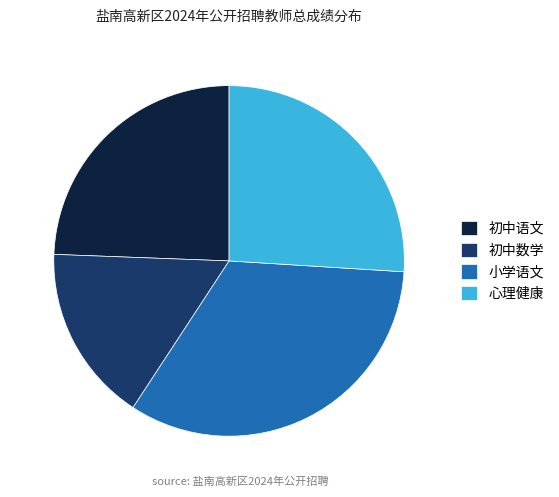

The 小学语文 slice represents 33% of the pie. True or false?

True